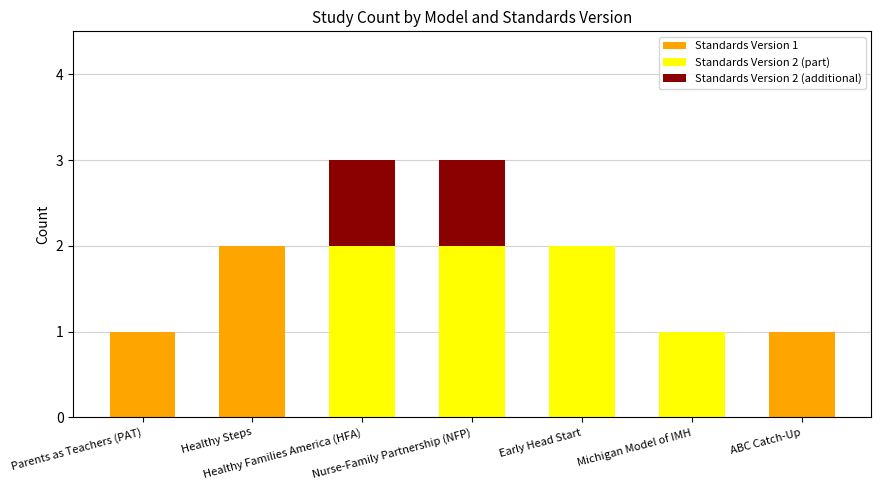

What are all the series names shown in the legend?

Standards Version 1, Standards Version 2 (part), Standards Version 2 (additional)